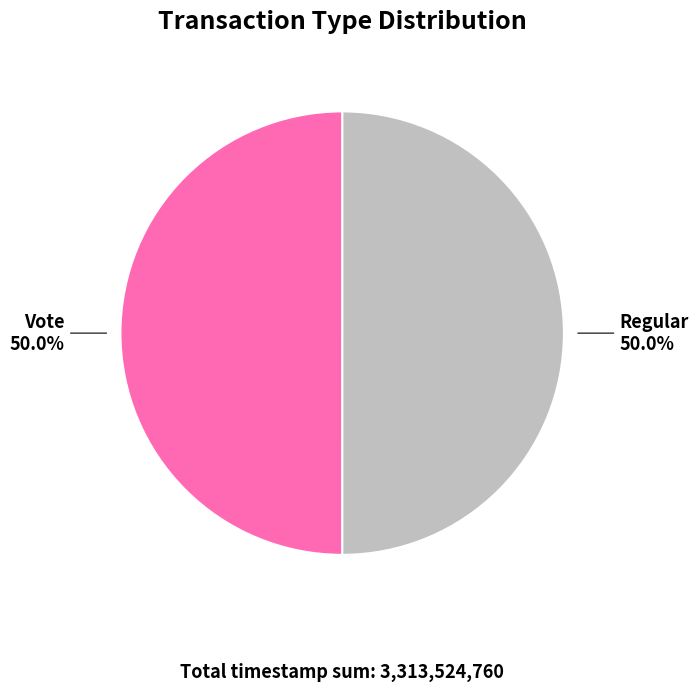

Do Vote and Regular together represent more than half of the pie?

Yes